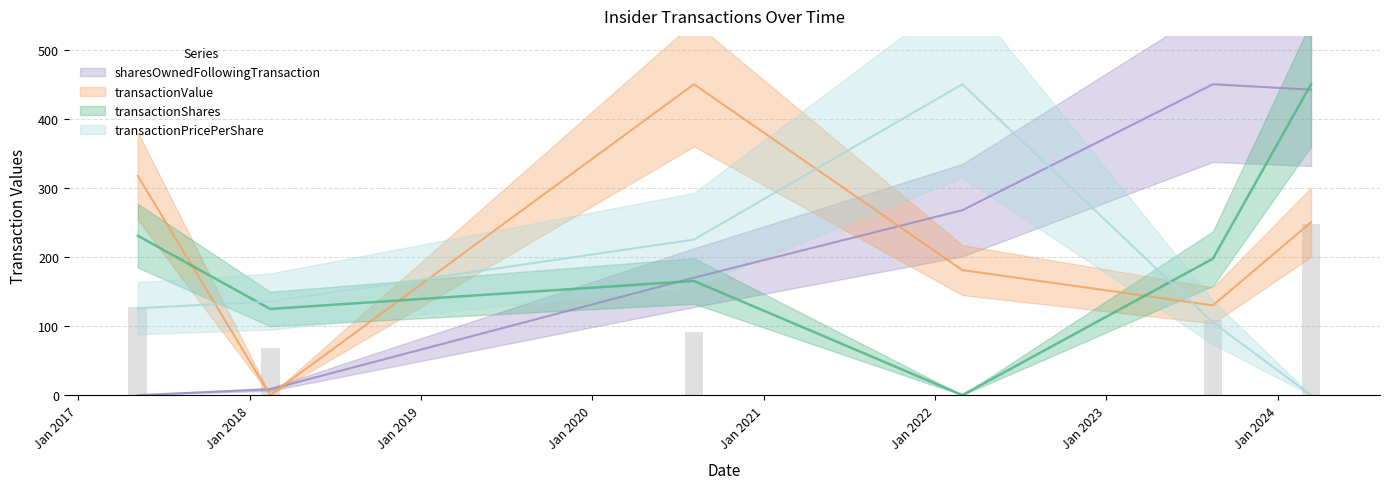

Is it true that transactionValue equals 247.8 at 2022-02-28?

False